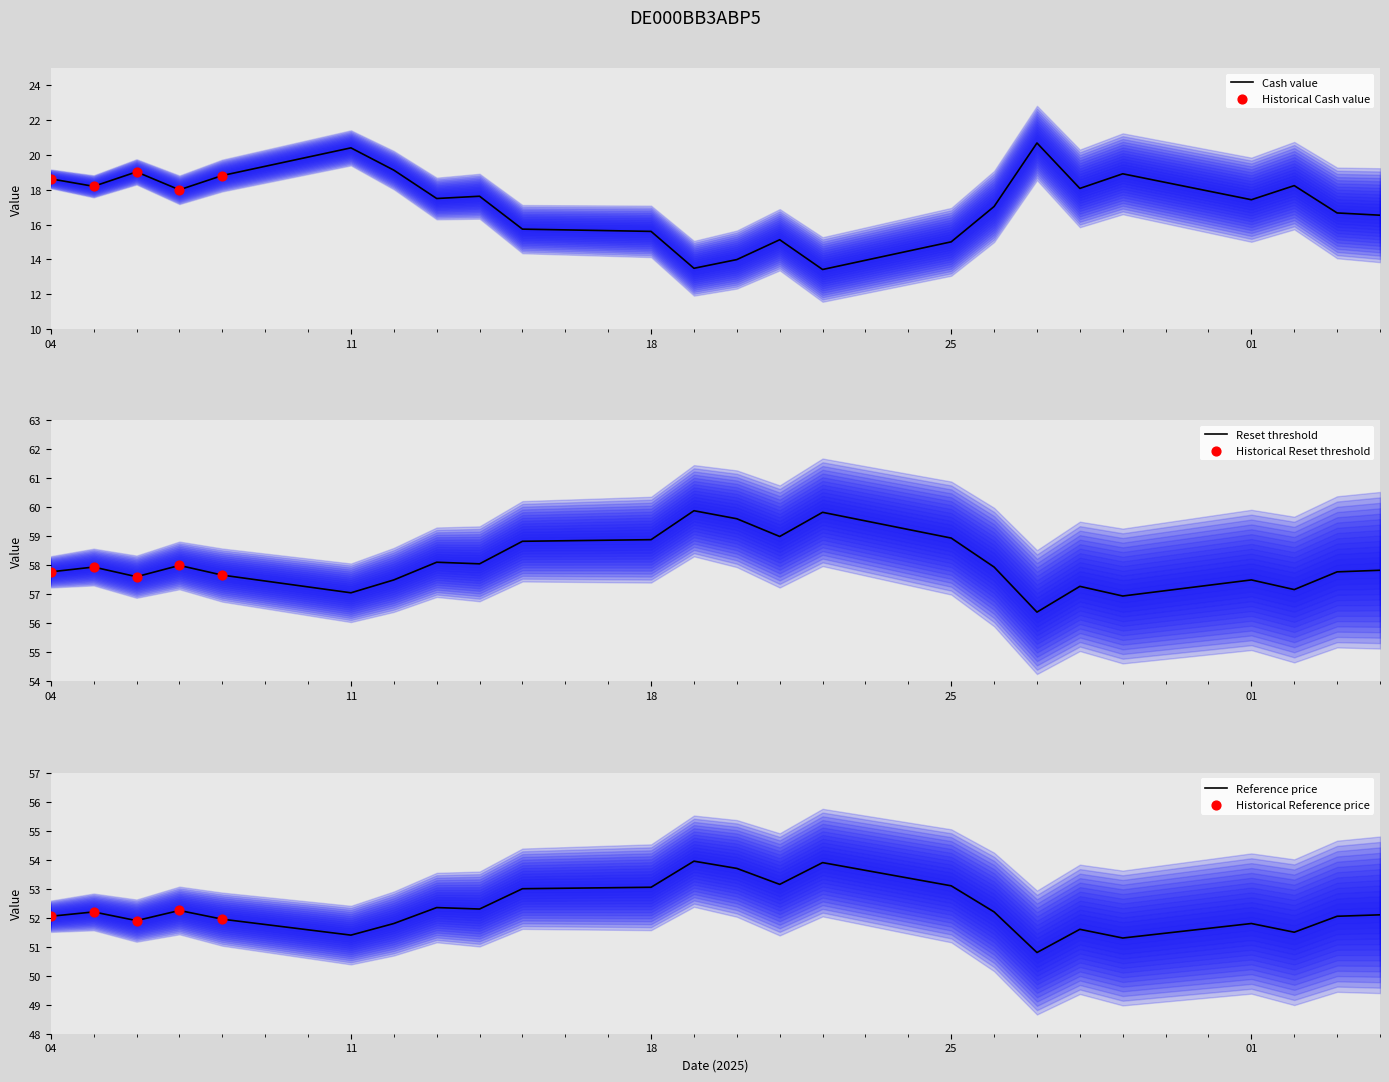

Which series contains the highest Y value?

Reset threshold